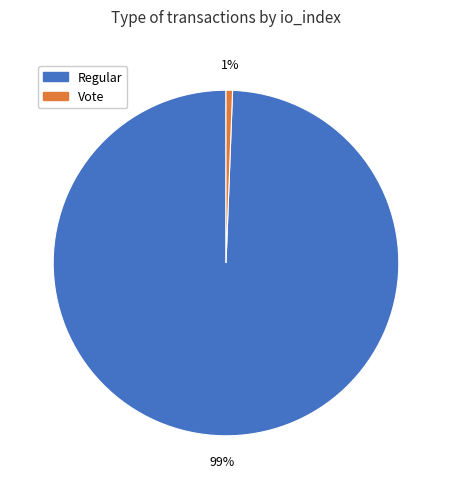

Is there a majority slice in this chart?

Yes